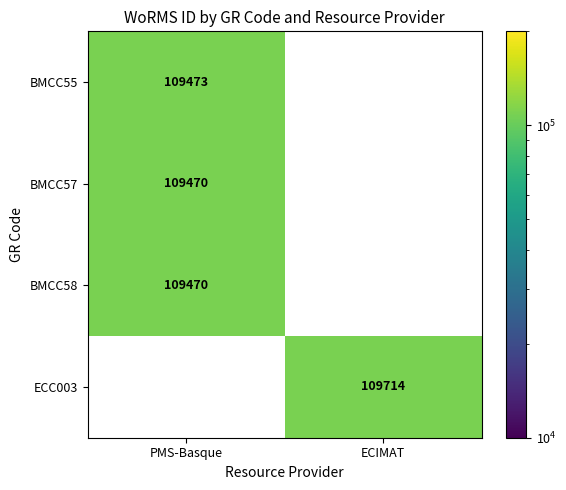

The ECC003 series shows 109714 at ECIMAT. True or false?

True